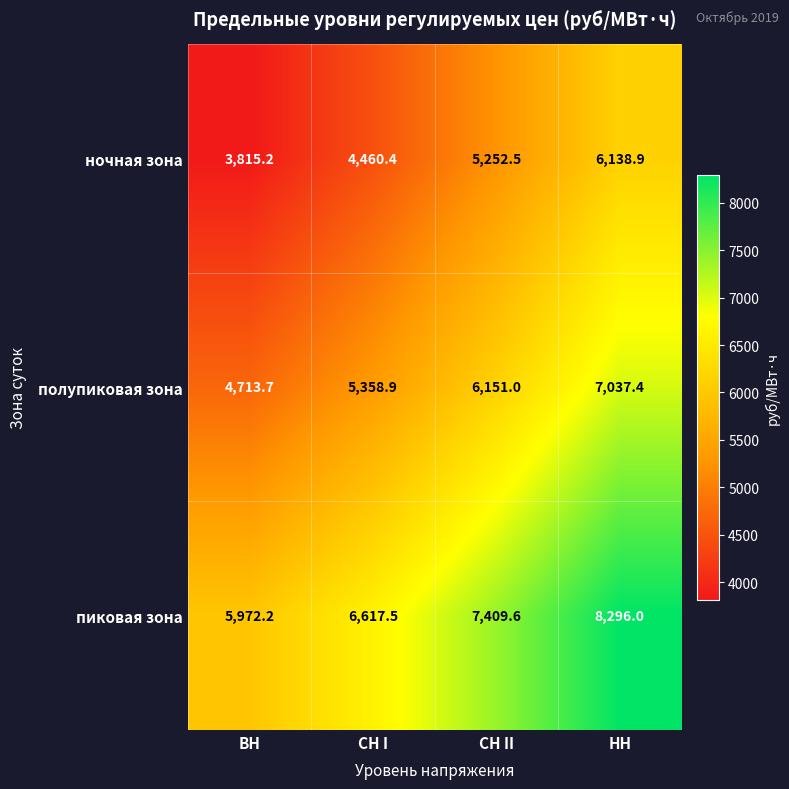

List the series in order of their overall mean, lowest first.

ночная зона, полупиковая зона, пиковая зона